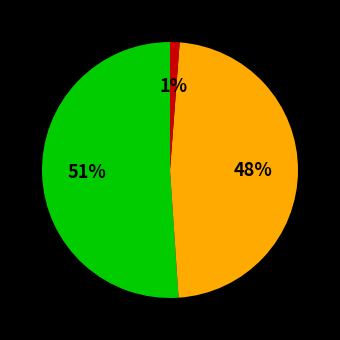

How many segments does this pie chart have?

3